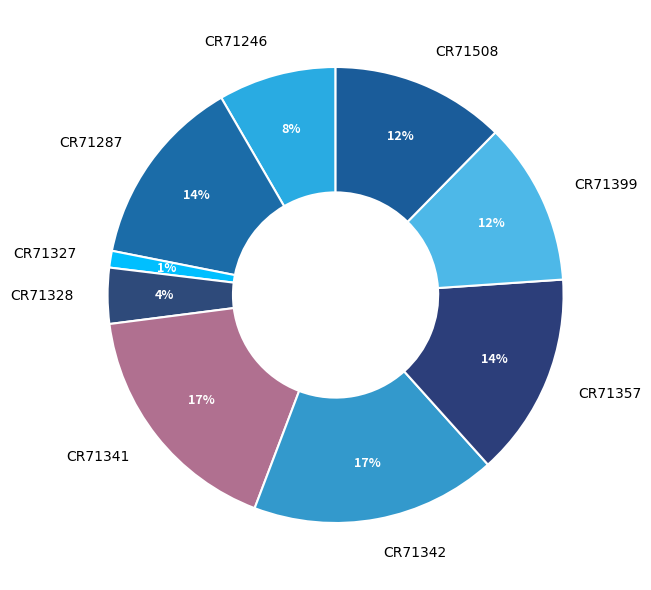

To the nearest percent, what portion does CR71341 represent?

17%